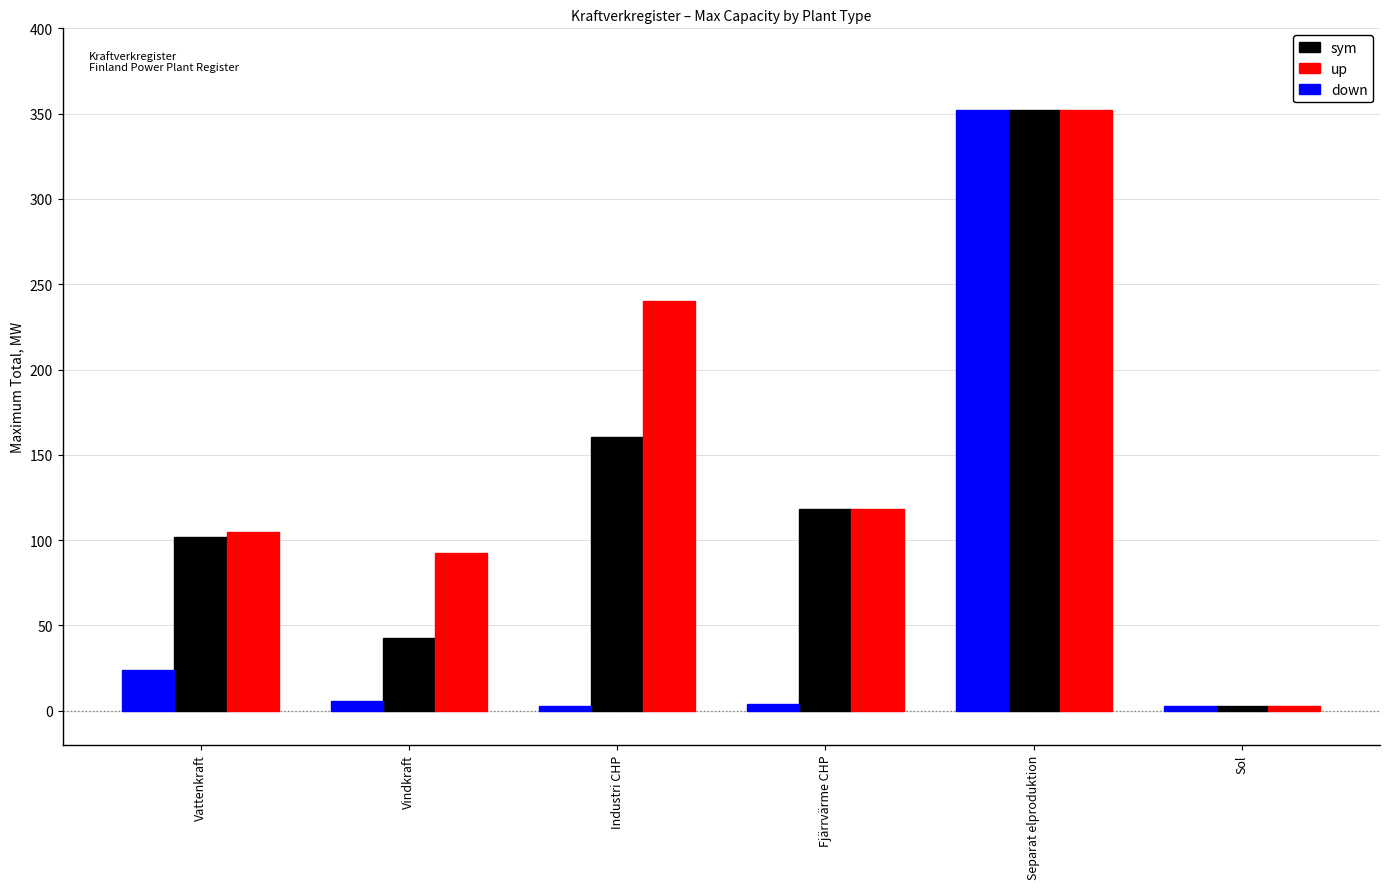

Which series changed the most between Vindkraft and Industri CHP?

up